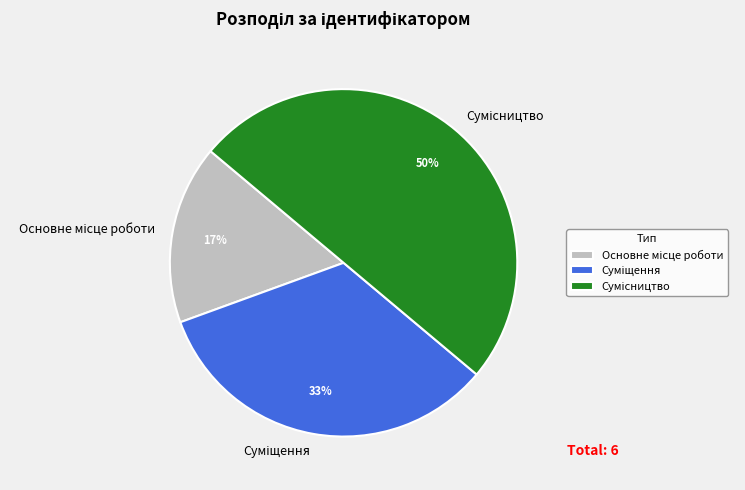

To the nearest percent, what is the average slice percentage?

33%